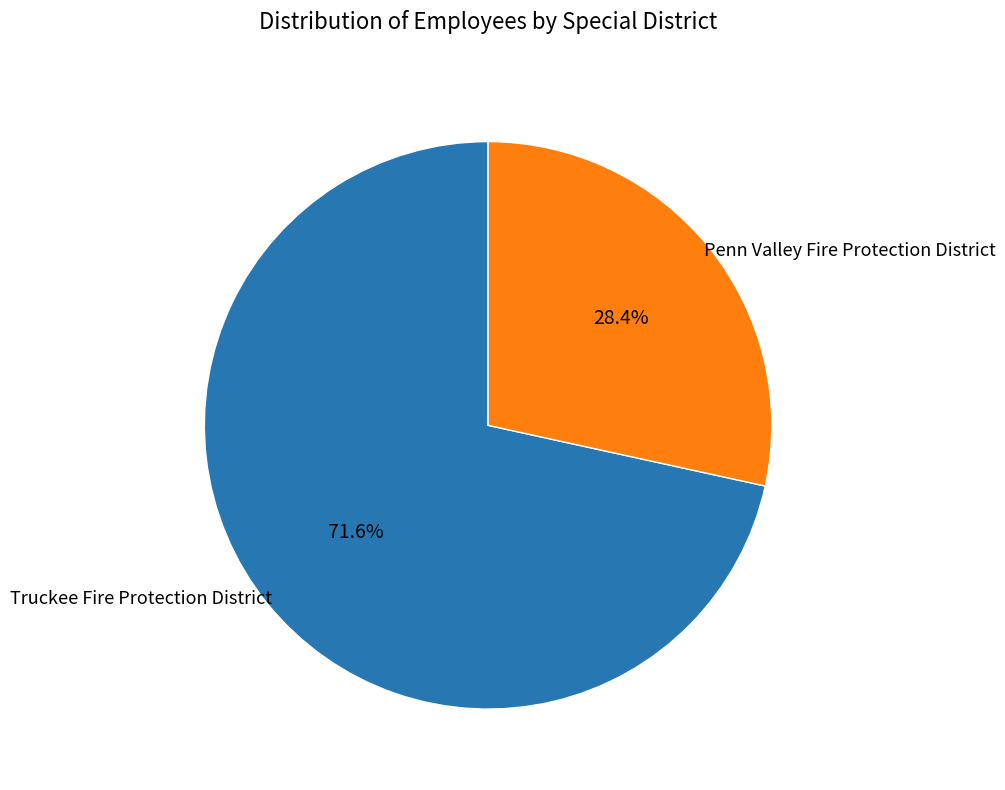

Which slice represents more than half of the pie?

Truckee Fire Protection District